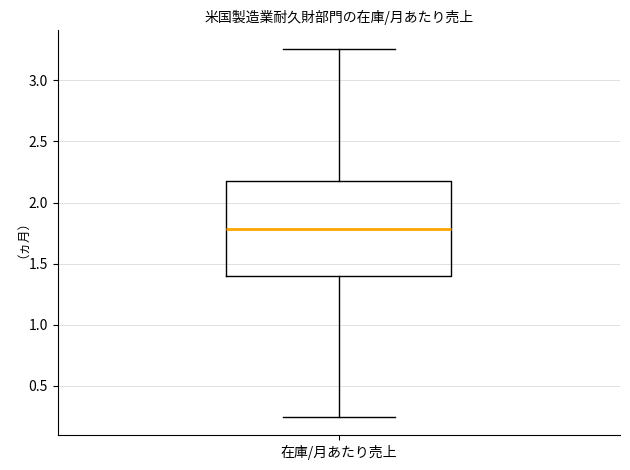

Transcribe this box plot: give where the median line is, the range the box spans, and where the two whiskers end, as read against the y-axis. The values are not printed on the chart, so give them approximately, as read against the axis.

median 1.80, box 1.40 to 2.20, whiskers 0.25 to 3.25